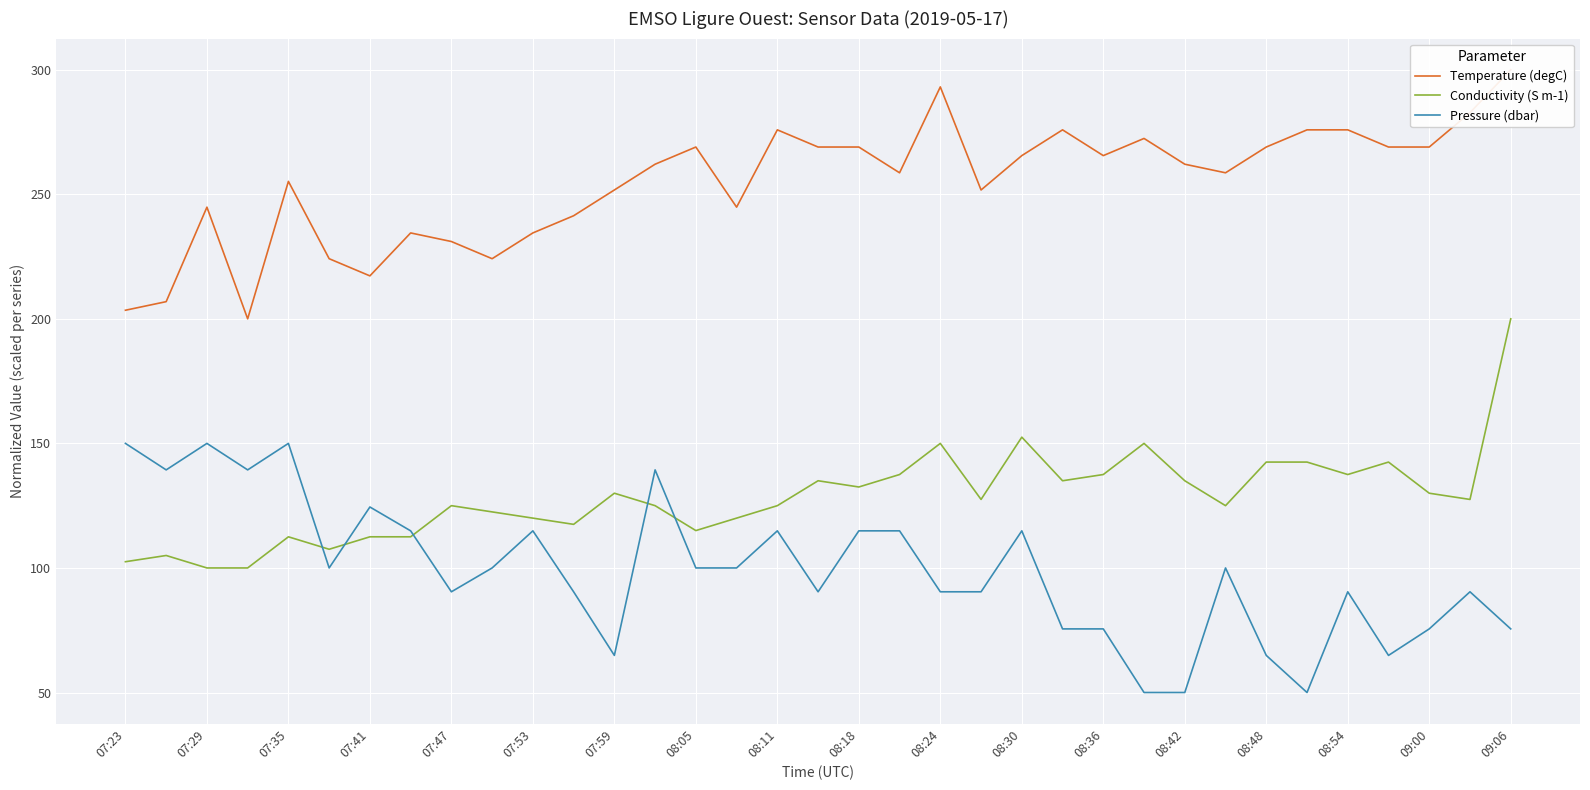

True or false: Temperature (degC) has more than 0 interior local peaks.

True